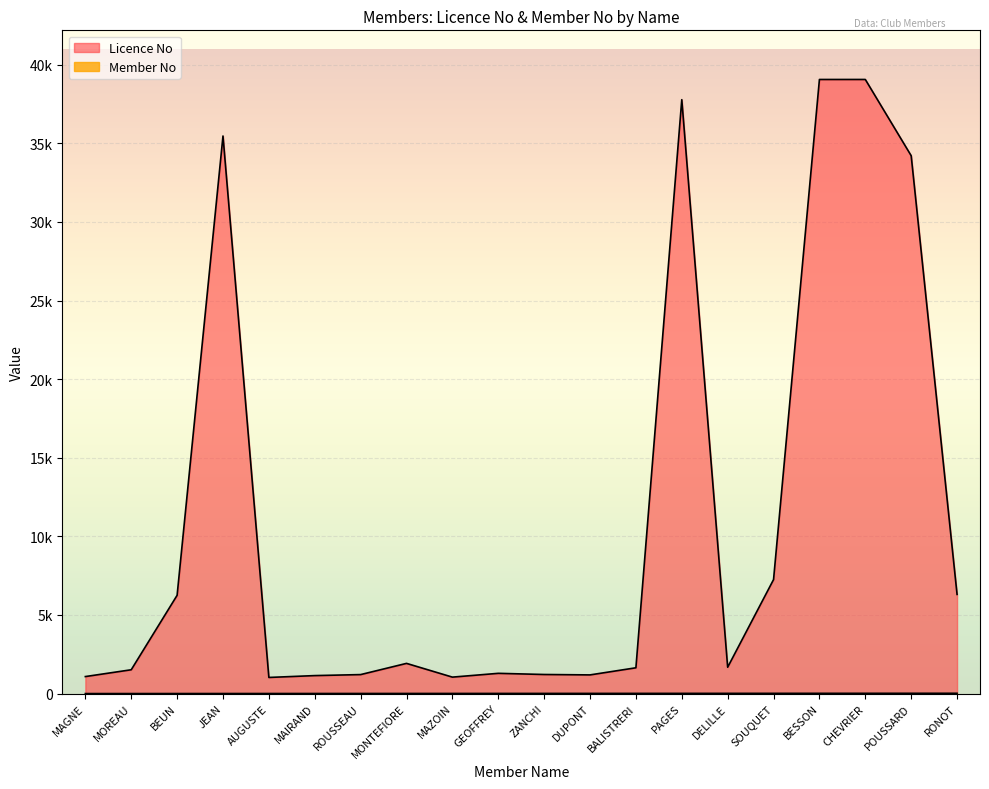

What is the average value of the Licence No series?

11068